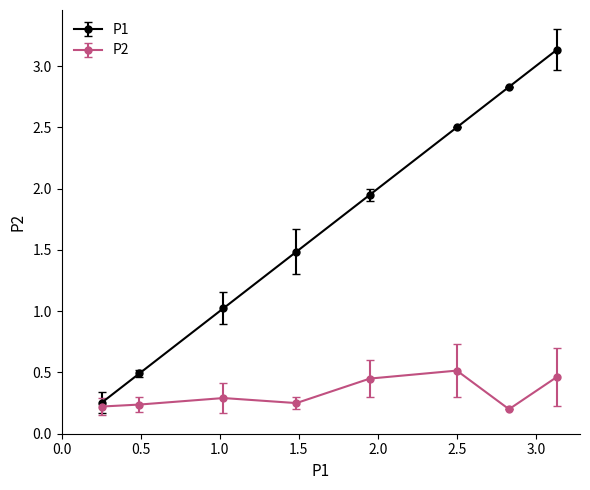

At how many categories does at least one series exceed 2?

3